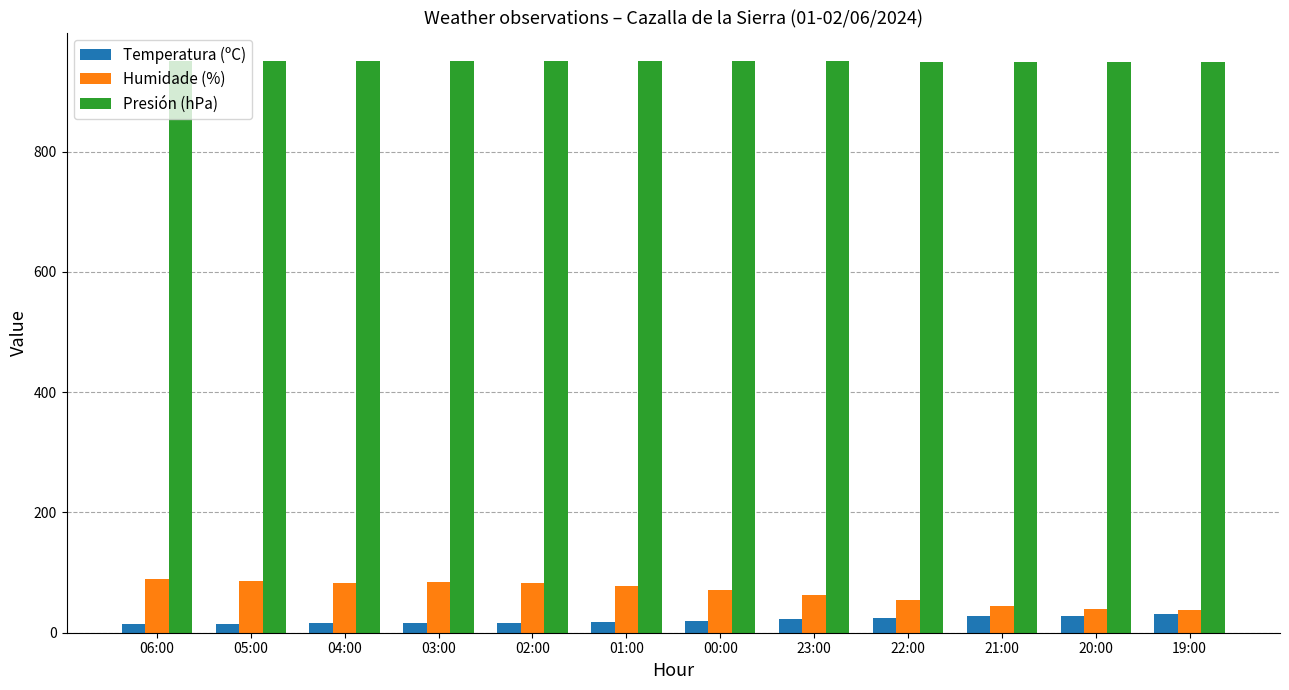

What is the sum of all Temperatura (ºC) values?

248.8